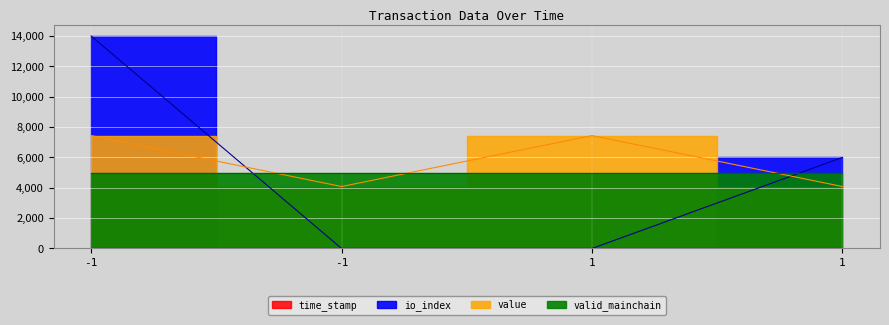

What is the highest value of the io_index series?

14000.0